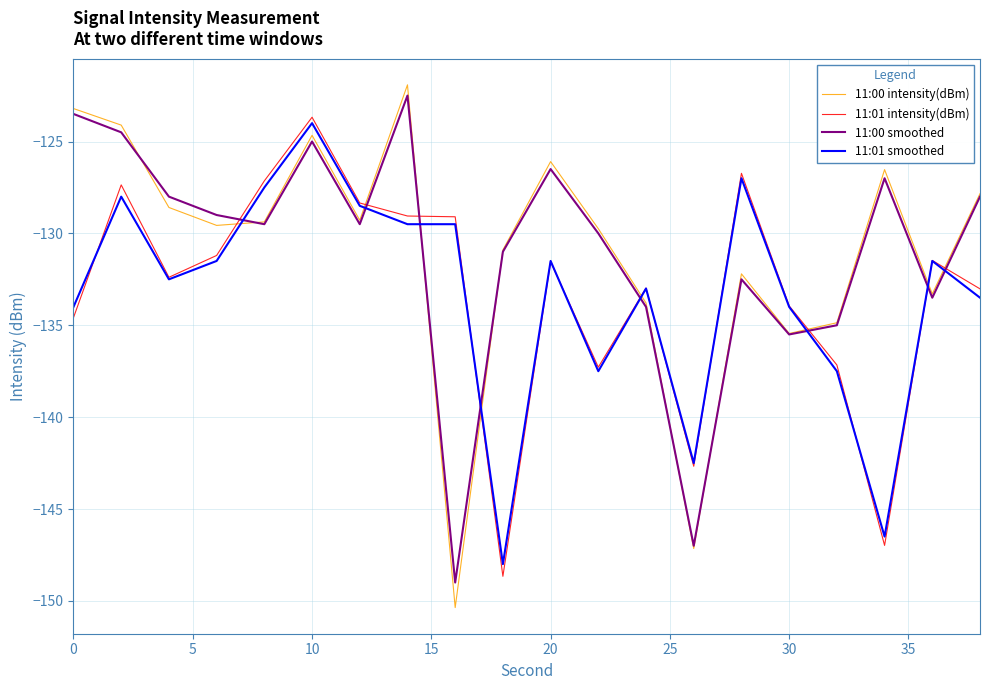

What is the greatest value displayed?

-121.9